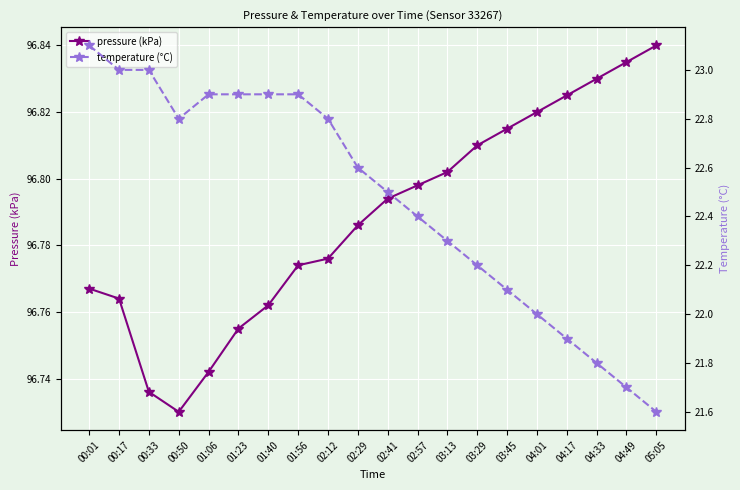

Which series has the largest range (max minus min)?

temperature (°C)